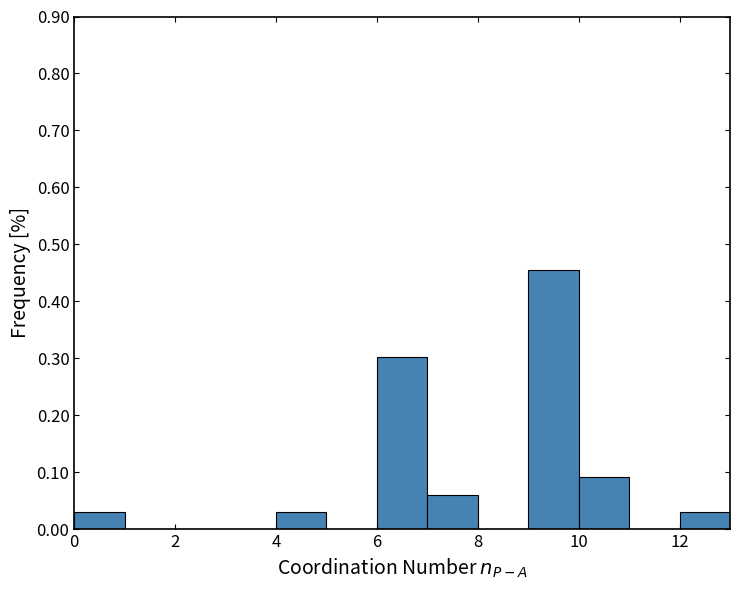

Reading left to right, list every bar in this chart as the range it spans on the x-axis followed by its height. The values are not printed on the chart, so give them approximately, as read against the axis.

0 to 1: 0.03
1 to 2: 0
2 to 3: 0
3 to 4: 0
4 to 5: 0.03
5 to 6: 0
6 to 7: 0.30
7 to 8: 0.06
8 to 9: 0
9 to 10: 0.45
10 to 11: 0.09
11 to 12: 0
12 to 13: 0.03